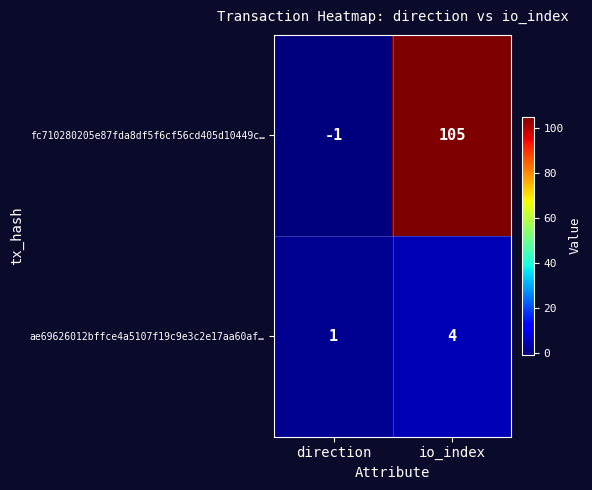

Count the number of data series in this chart.

2